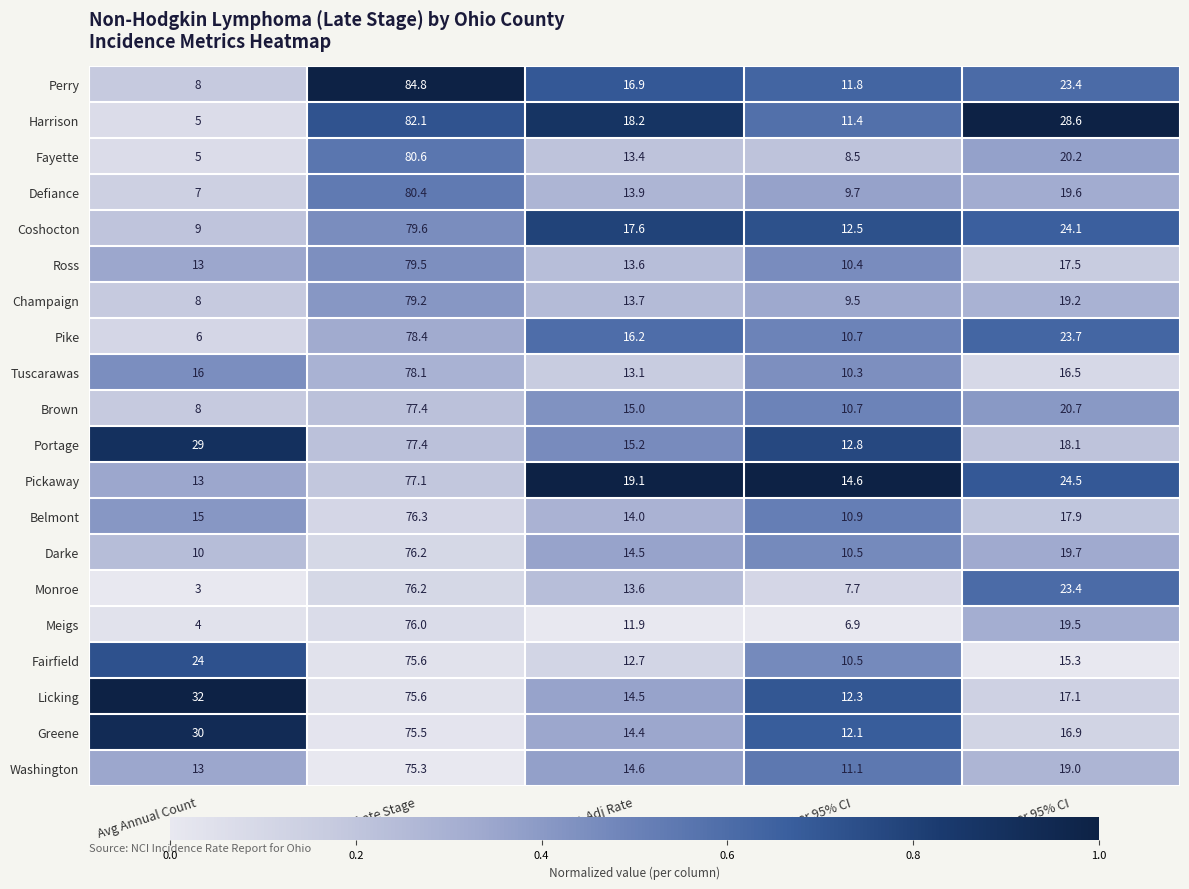

What value does the Licking series have at Upper 95% CI?

17.1